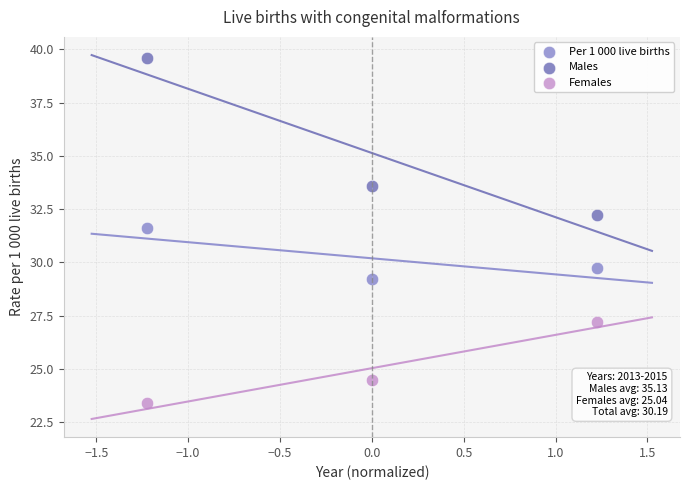

Across all data points, what is the average Y value?

30.1